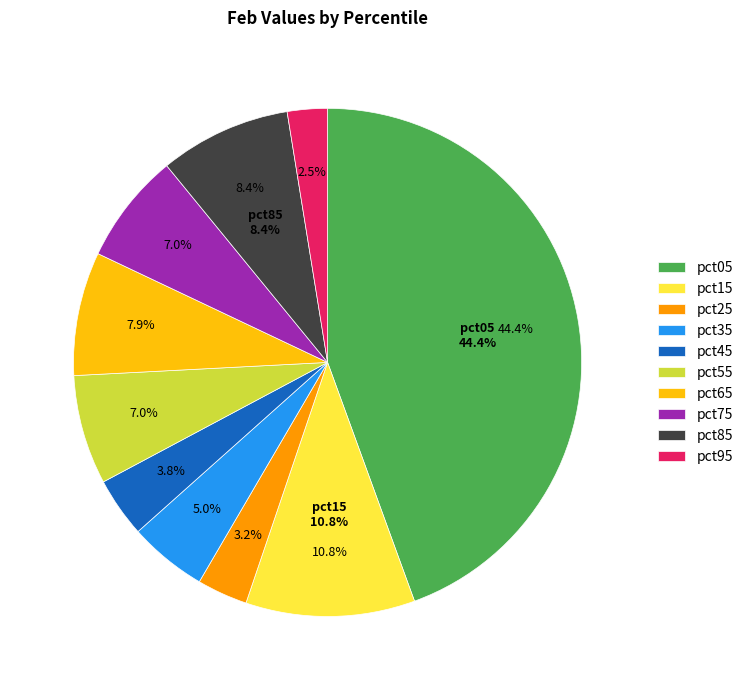

Combined, do pct15 and pct35 account for over 50%?

No